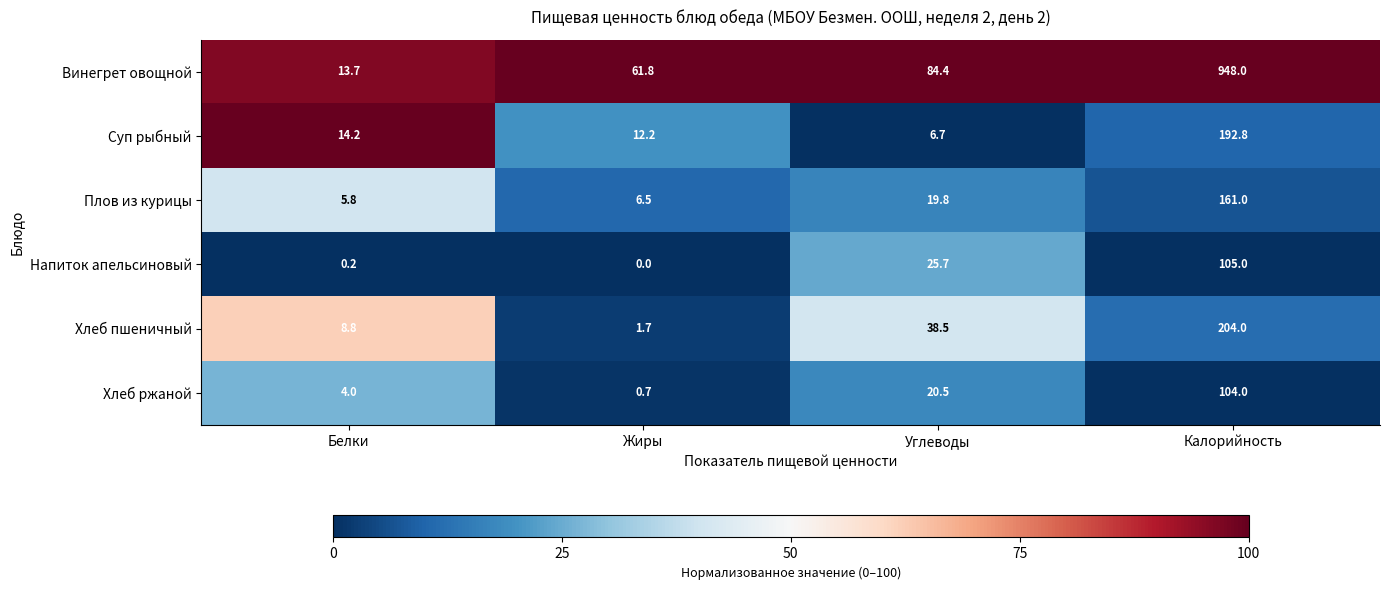

Which series has the largest total across all categories?

Винегрет овощной